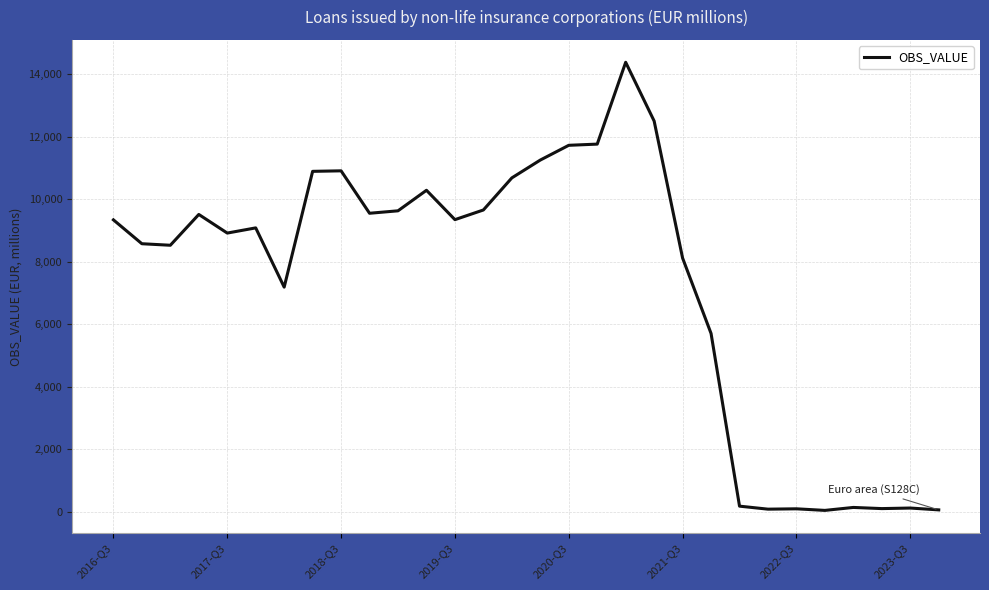

What is the smallest value displayed?

38.2